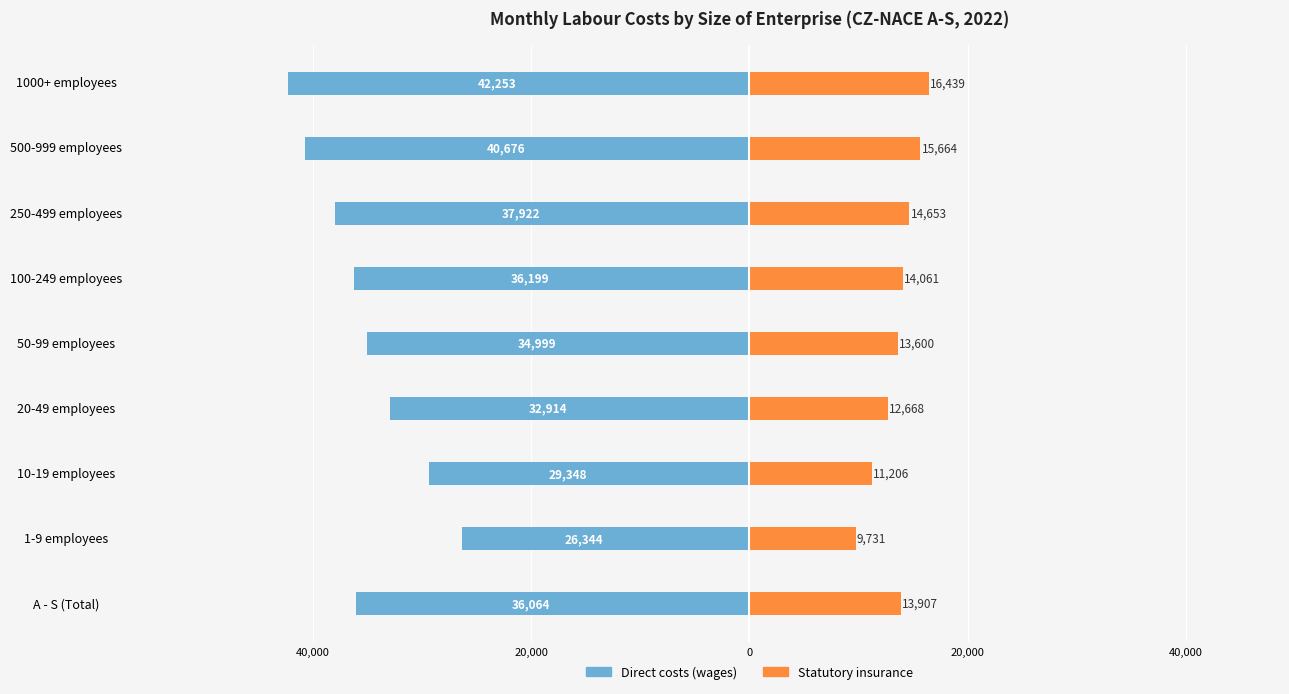

Is it true that Statutory insurance equals 24043.3 at 100-249 employees?

False